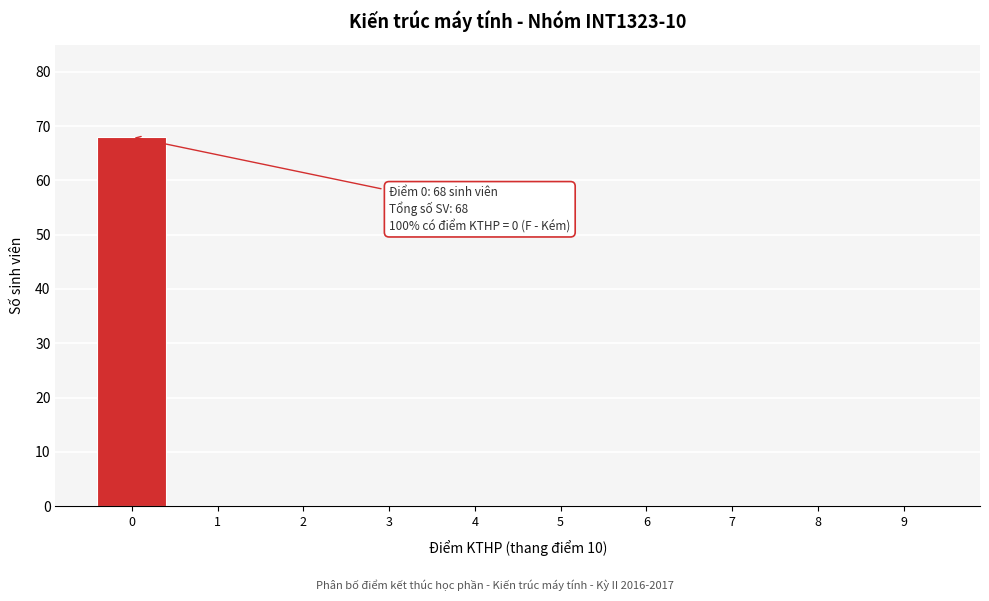

Reading left to right, extract all data points from this chart.

0=68	1=0	2=0	3=0	4=0	5=0	6=0	7=0	8=0	9=0